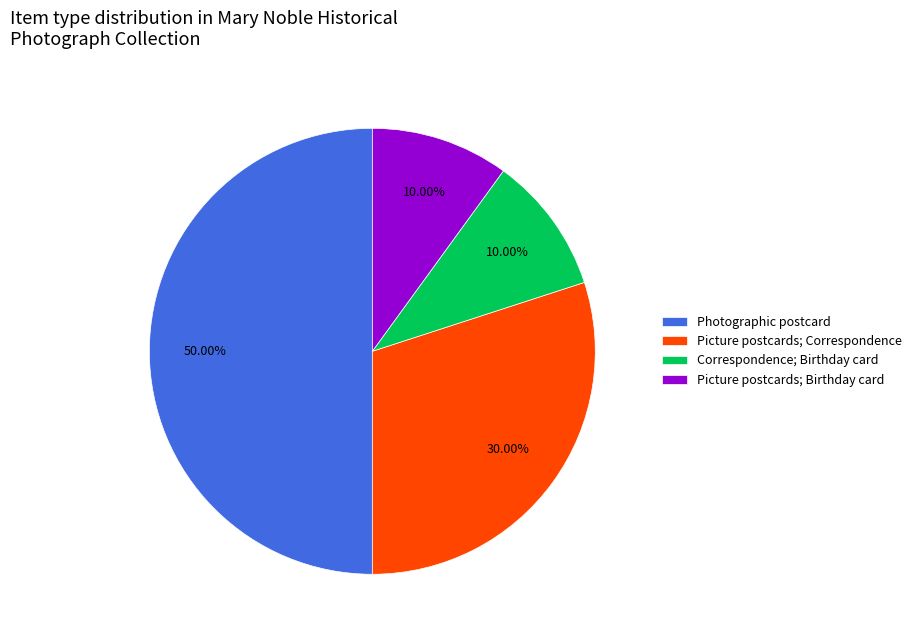

Does Correspondence; Birthday card account for over 50% of the chart?

No